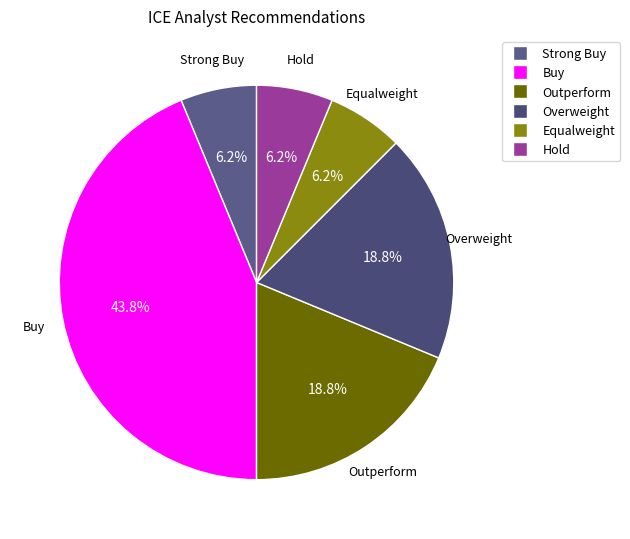

What is the total percentage of Equalweight and Overweight?

25.0%